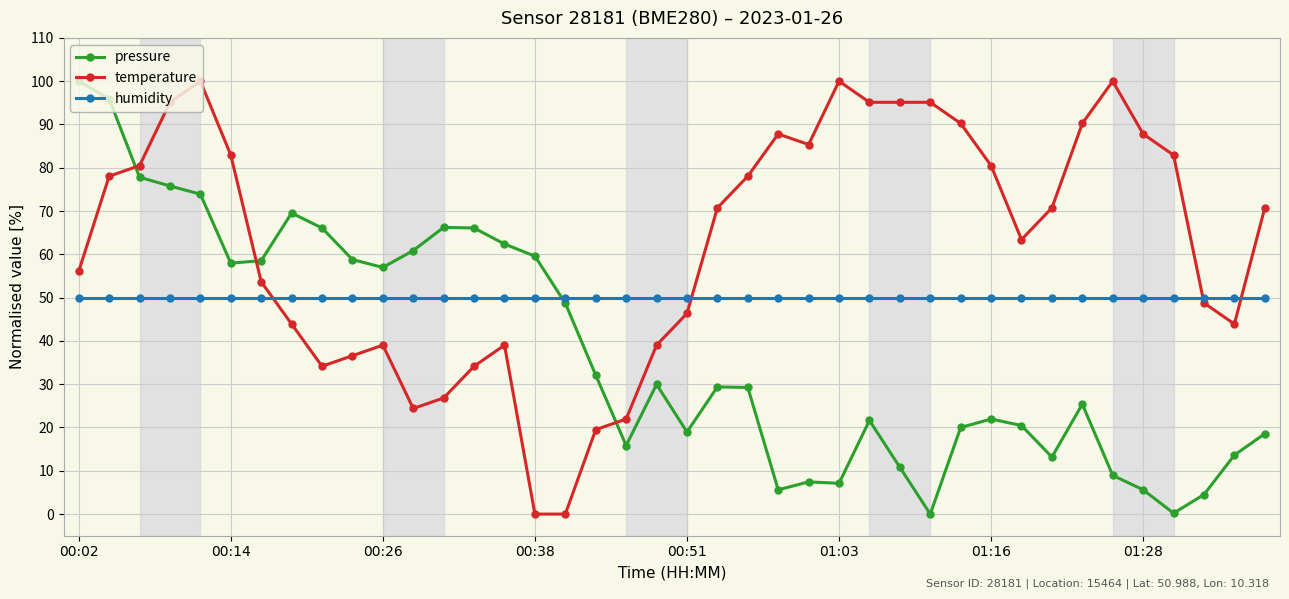

List the series in order of their overall mean, highest first.

temperature, humidity, pressure